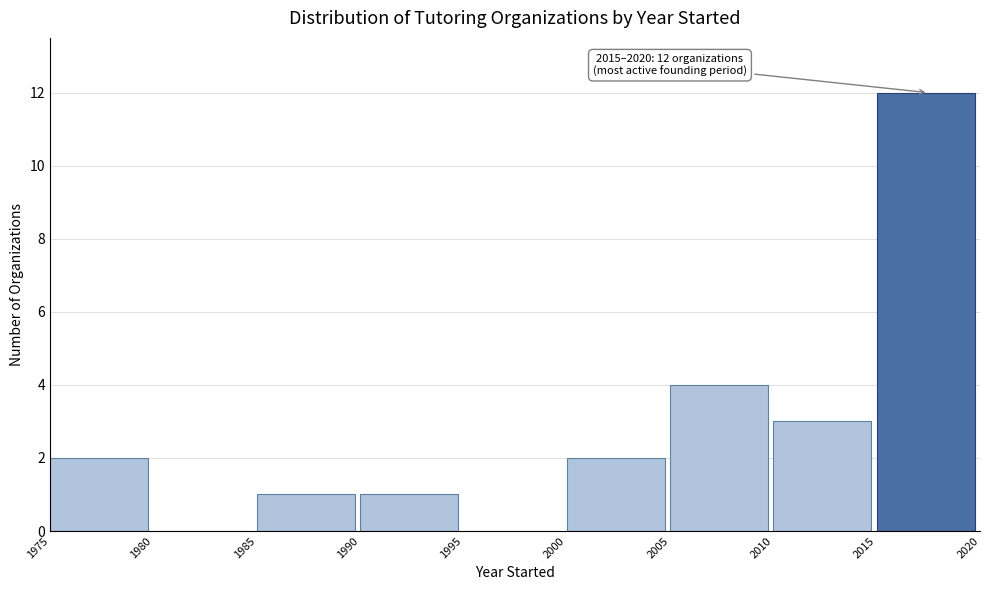

Which range on the x-axis has the tallest bar?

2015 to 2020